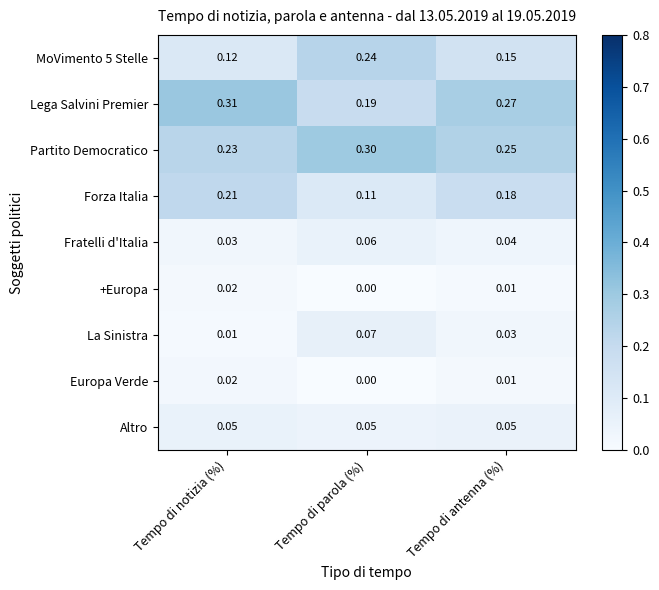

List the labels in order of Partito Democratico value, smallest first.

Tempo di notizia (%), Tempo di antenna (%), Tempo di parola (%)